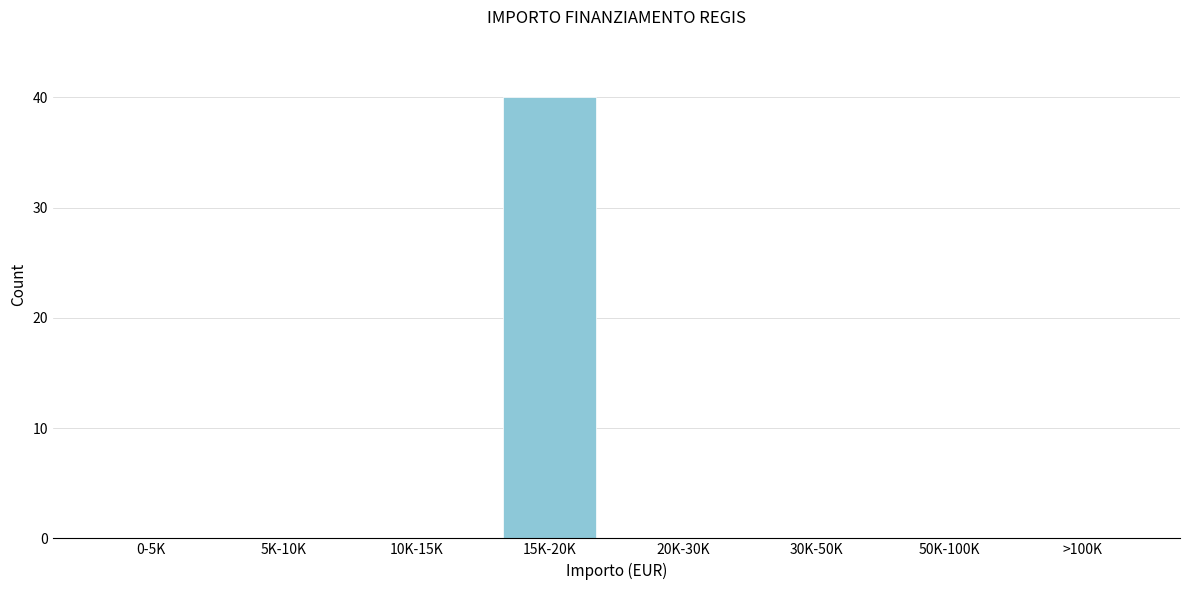

Reading left to right, extract all data points from this chart.

0-5K=0	5K-10K=0	10K-15K=0	15K-20K=40	20K-30K=0	30K-50K=0	50K-100K=0	>100K=0